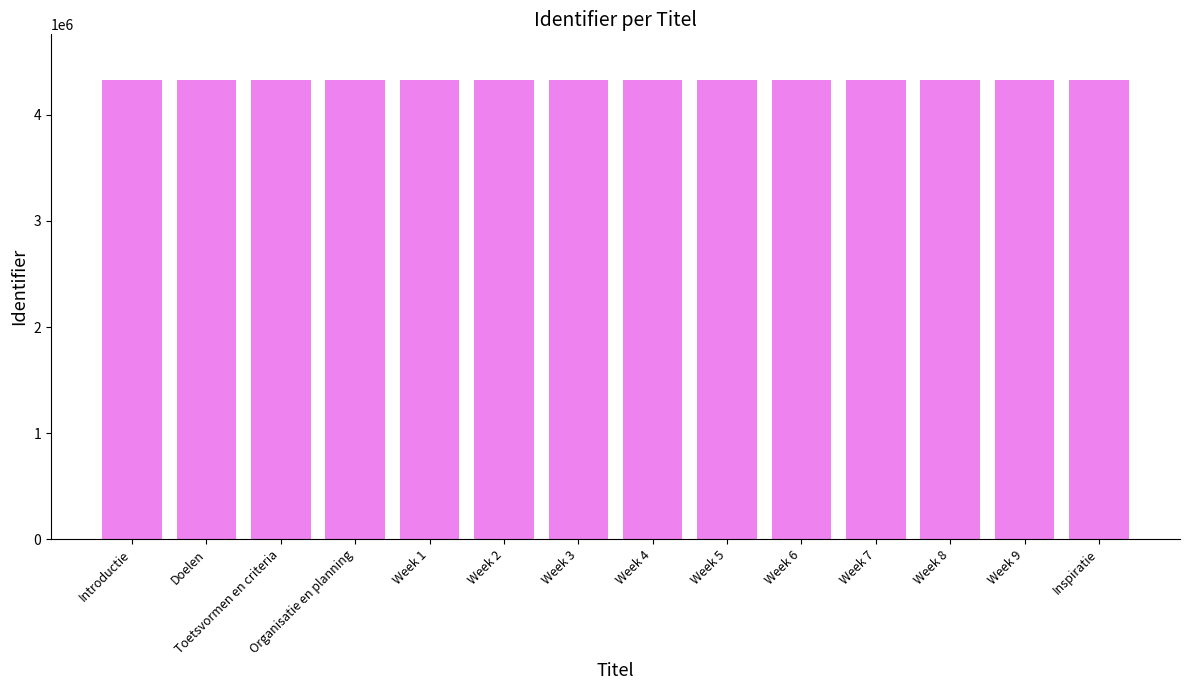

What is the minimum value shown in the chart?

4326778